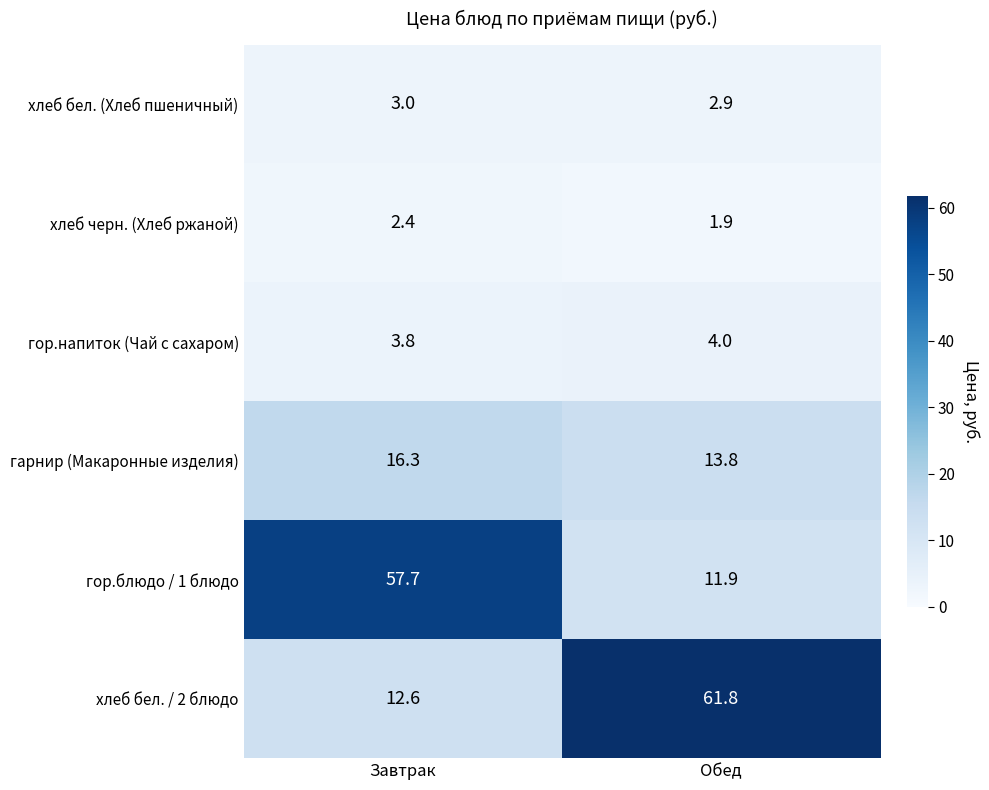

What is the sum of all хлеб бел. (Хлеб пшеничный) values?

5.9